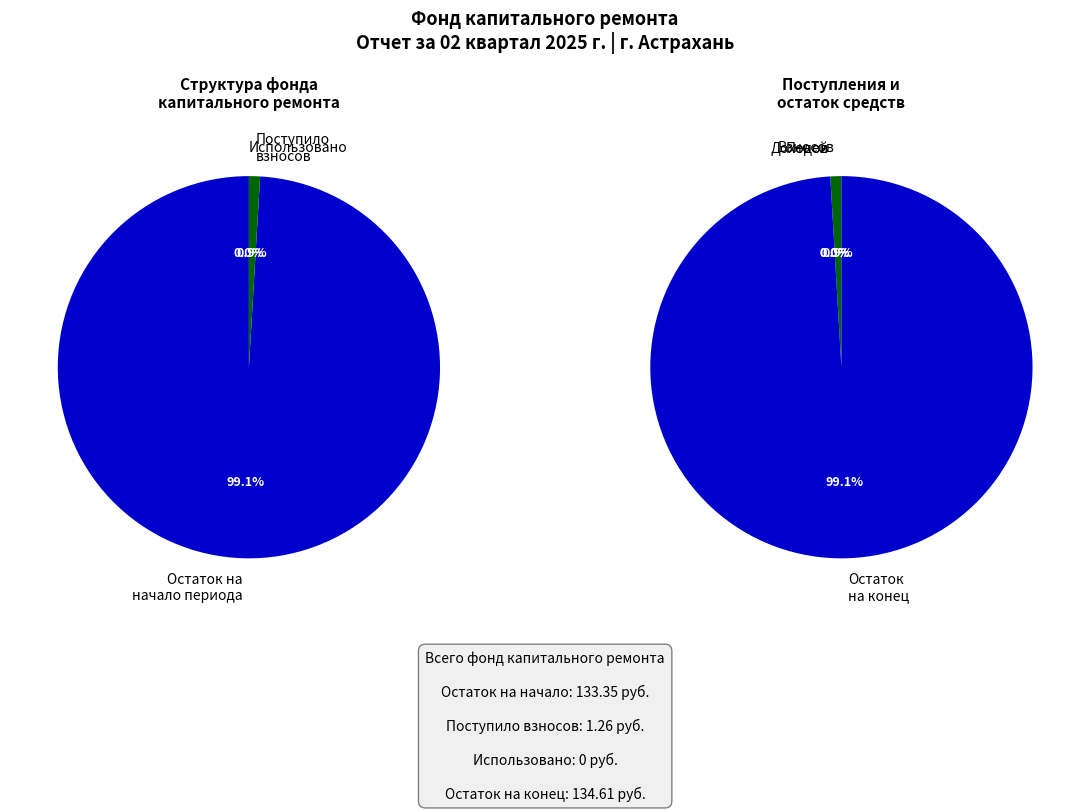

How many slices are in this pie chart?

4